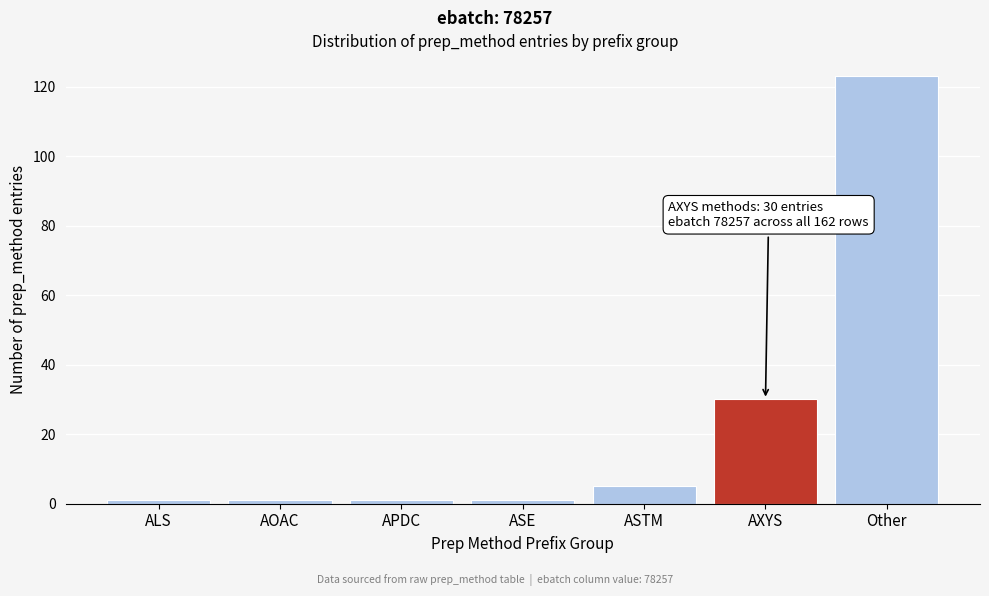

Reading left to right, what are all the values shown in this chart?

ALS=1	AOAC=1	APDC=1	ASE=1	ASTM=5	AXYS=30	Other=123